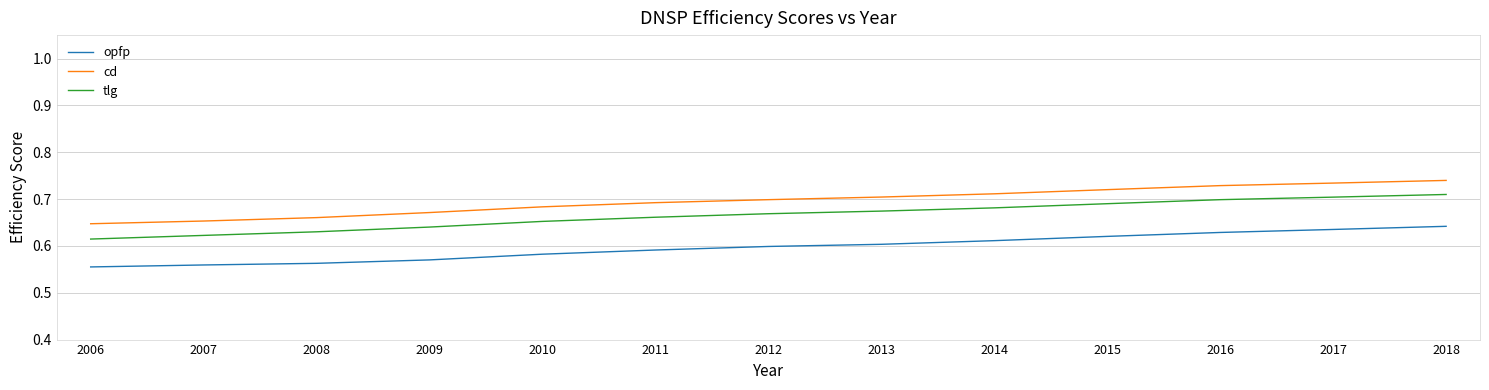

True or false: opfp and cd cross at least once.

False